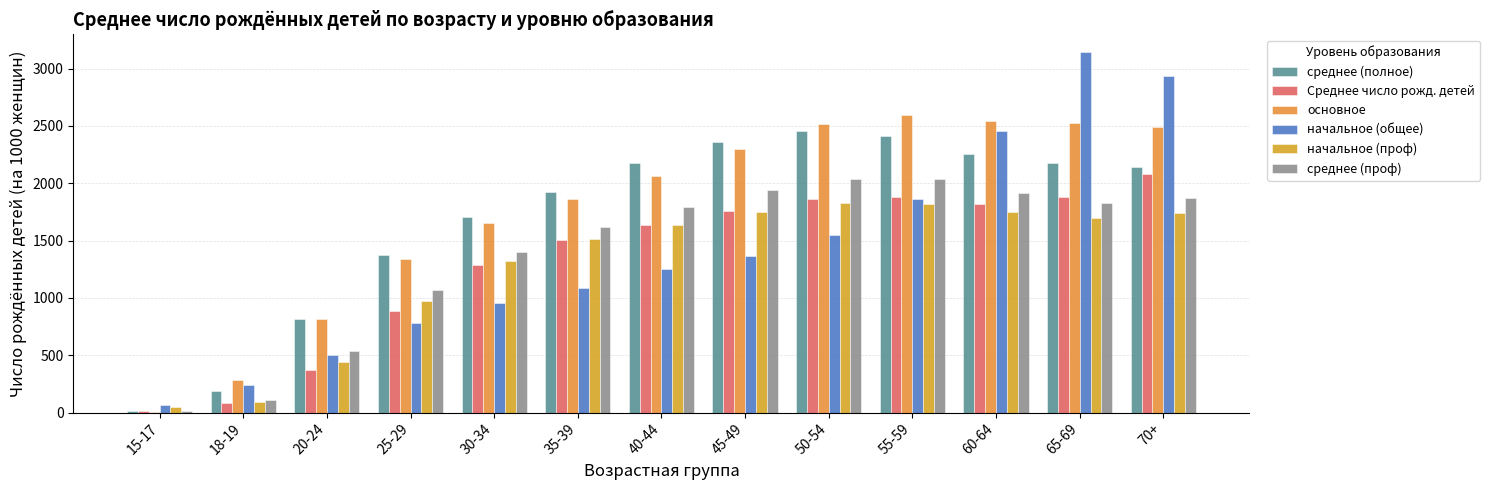

Which has a higher value, 65-69 or 50-54?

50-54